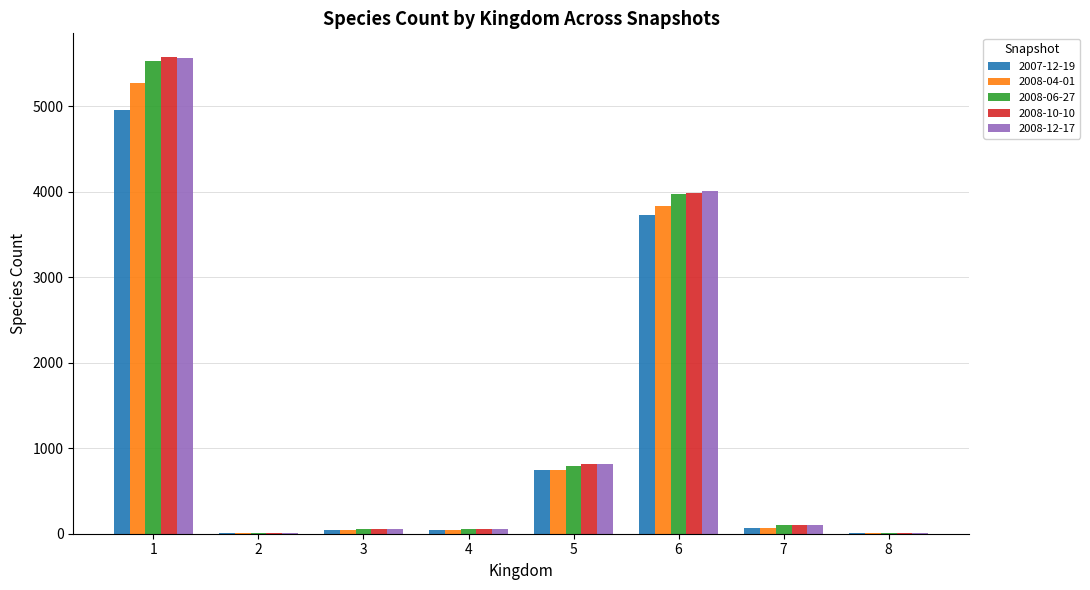

The value of 2008-10-10 at 6 is 3988. True or false?

True